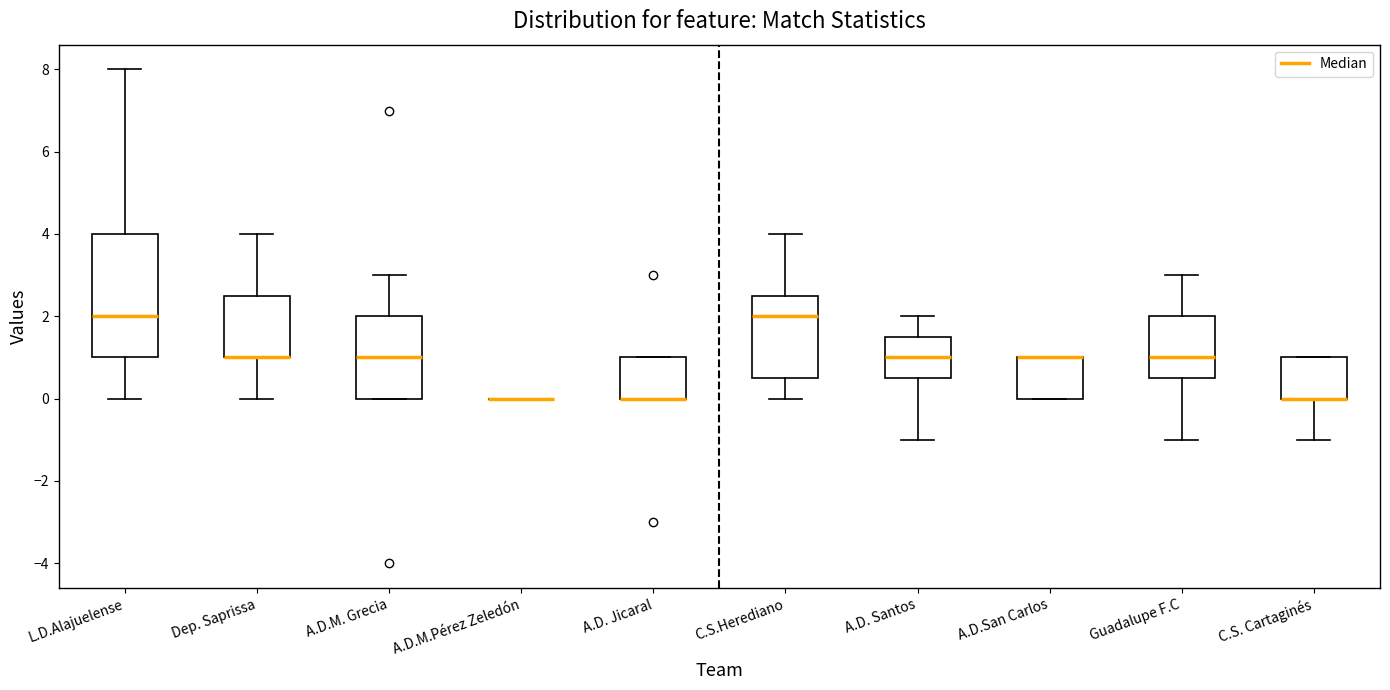

Reading left to right, transcribe this box plot: for each box, give where its median line is, the range the box spans, and where its two whiskers end, as read against the y-axis. The values are not printed on the chart, so give them approximately, as read against the axis.

L.D.Alajuelense: median 2.0, box 1.0 to 4.0, whiskers 0.0 to 8.0
Dep. Saprissa: median 1.0 (drawn on the box's lower edge), box 1.0 to 2.6, whiskers 0.0 to 4.0
A.D.M. Grecia: median 1.0, box 0.0 to 2.0, whiskers 0.0 to 3.0
A.D.M.Pérez Zeledón: box collapsed to a line at 0.0, whiskers 0.0 to 0.0
A.D. Jicaral: median 0.0 (drawn on the box's lower edge), box 0.0 to 1.0, whiskers 0.0 to 1.0
C.S.Herediano: median 2.0, box 0.6 to 2.6, whiskers 0.0 to 4.0
A.D. Santos: median 1.0, box 0.6 to 1.6, whiskers -1.0 to 2.0
A.D.San Carlos: median 1.0 (drawn on the box's upper edge), box 0.0 to 1.0, whiskers 0.0 to 1.0
Guadalupe F.C: median 1.0, box 0.6 to 2.0, whiskers -1.0 to 3.0
C.S. Cartaginés: median 0.0 (drawn on the box's lower edge), box 0.0 to 1.0, whiskers -1.0 to 1.0